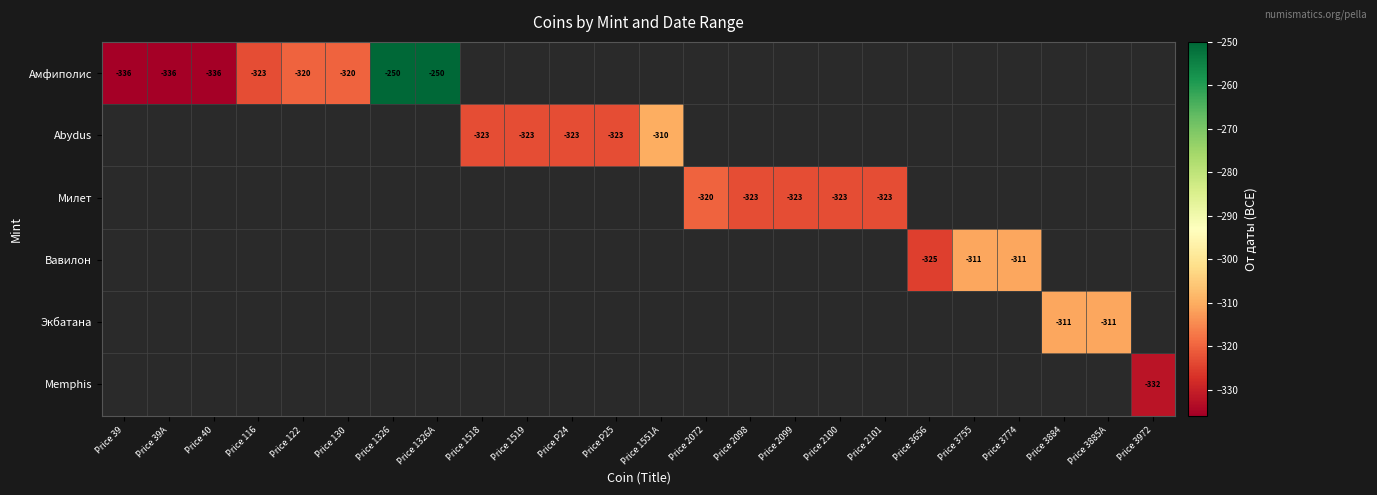

True or false: Амфиполис has a value of -336 at Price 39A.

True